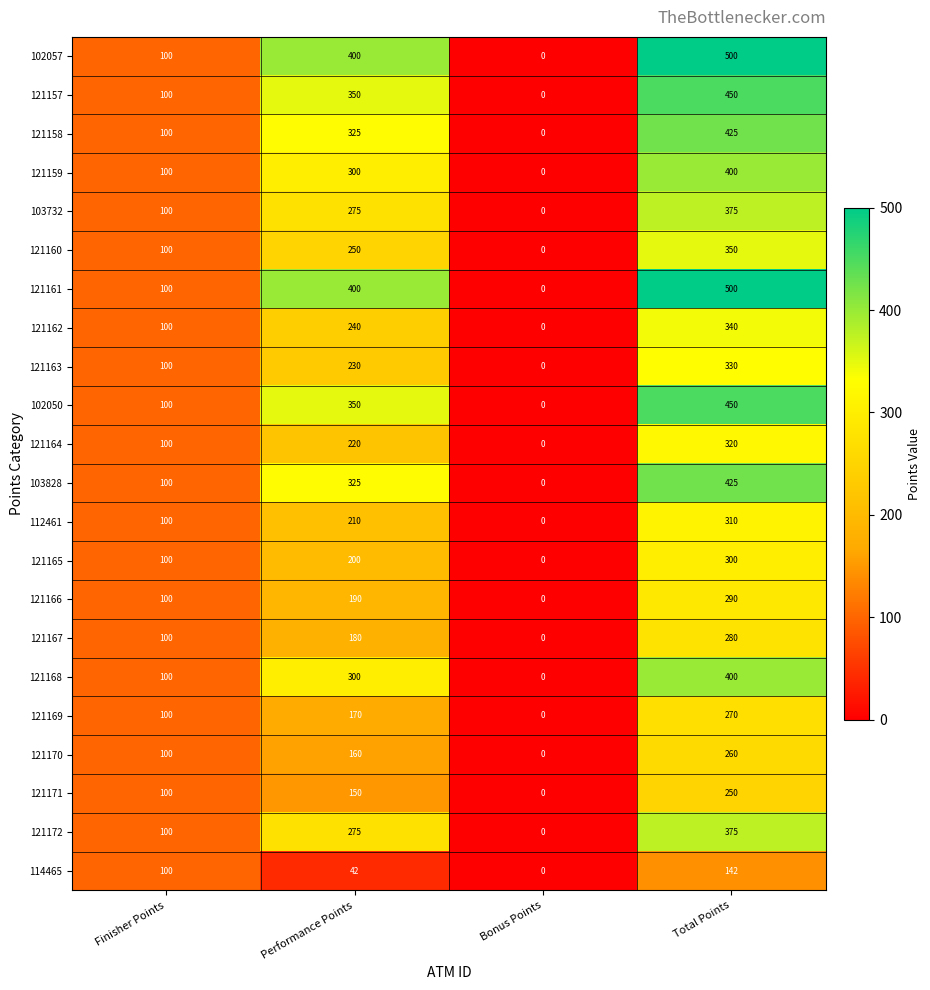

What is the difference between the highest and lowest values at Performance Points?

358